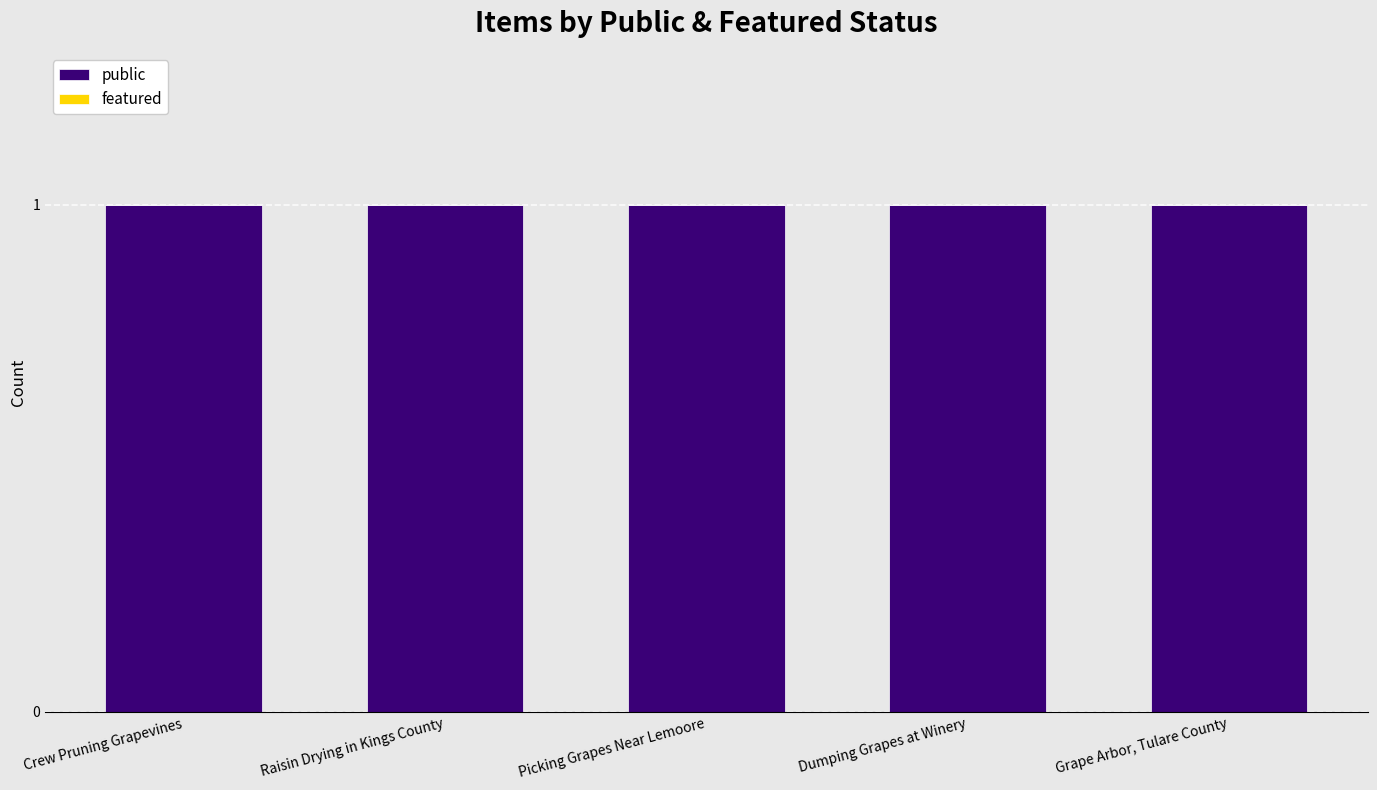

What is the average value of the public series?

1